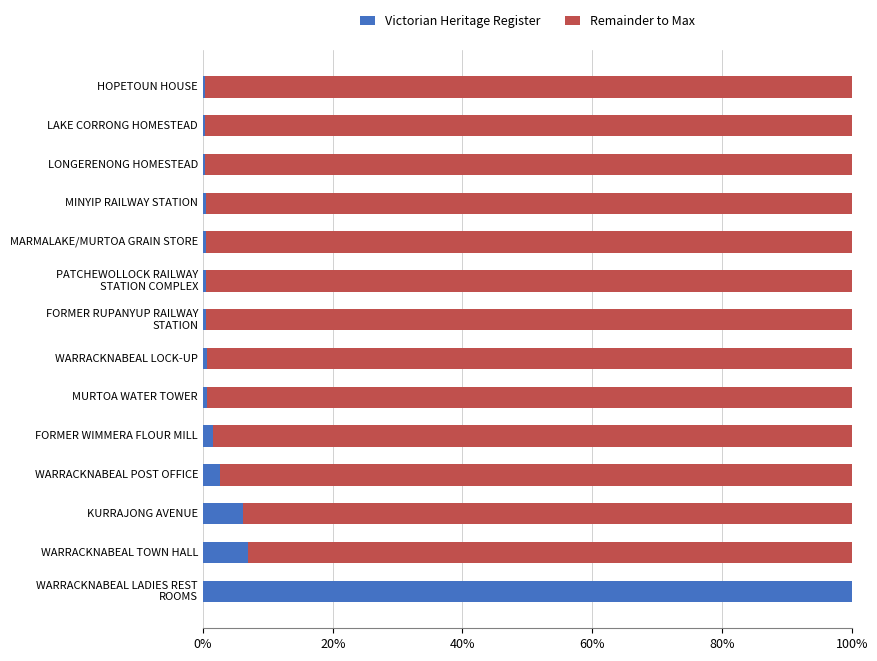

What is the sum of all Victorian Heritage Register values?

121.0